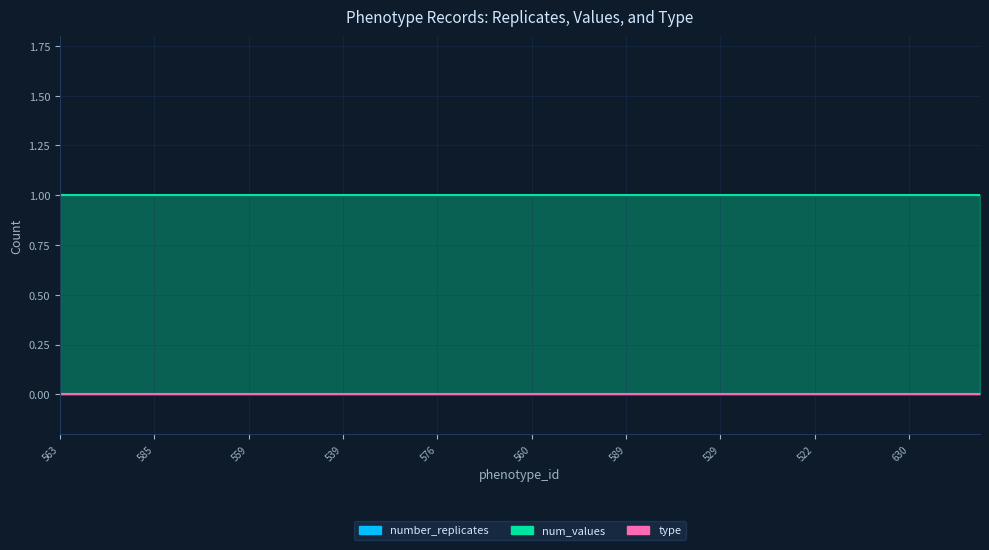

True or false: number_replicates has a value of 0 at 563.

True